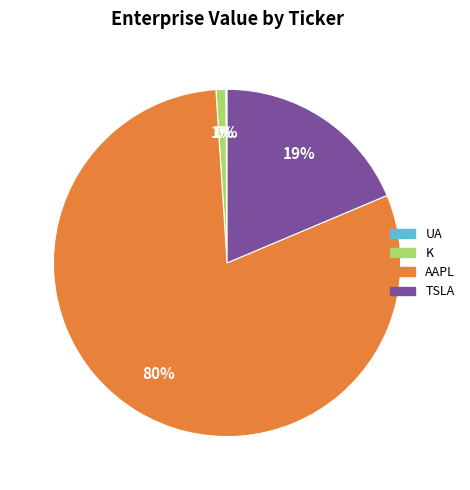

Which category accounts for the majority?

AAPL